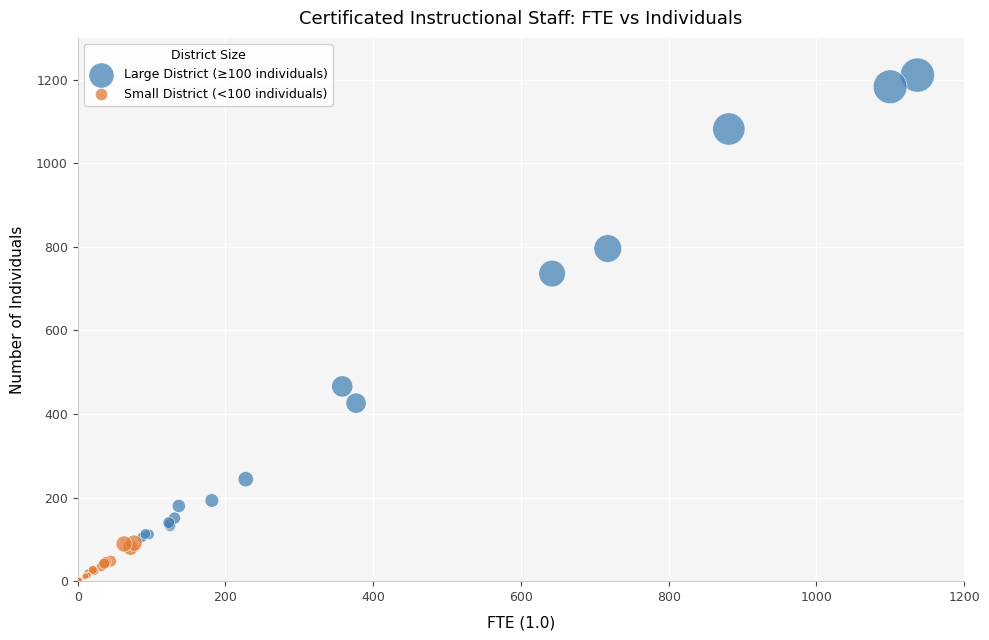

Which series reaches the minimum Y coordinate?

Small District (<100 individuals)